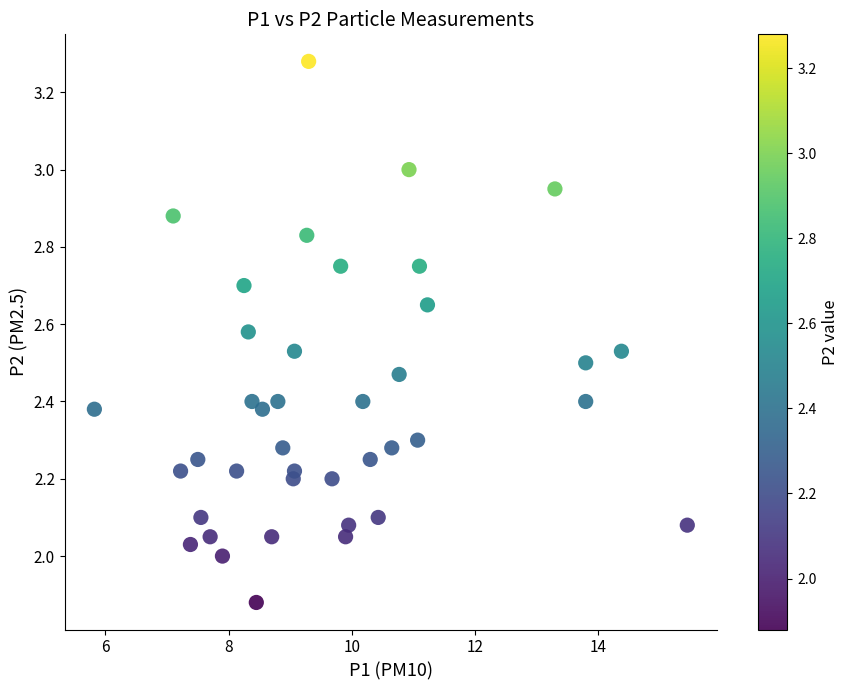

What is the range of X values (max minus min)?

9.6